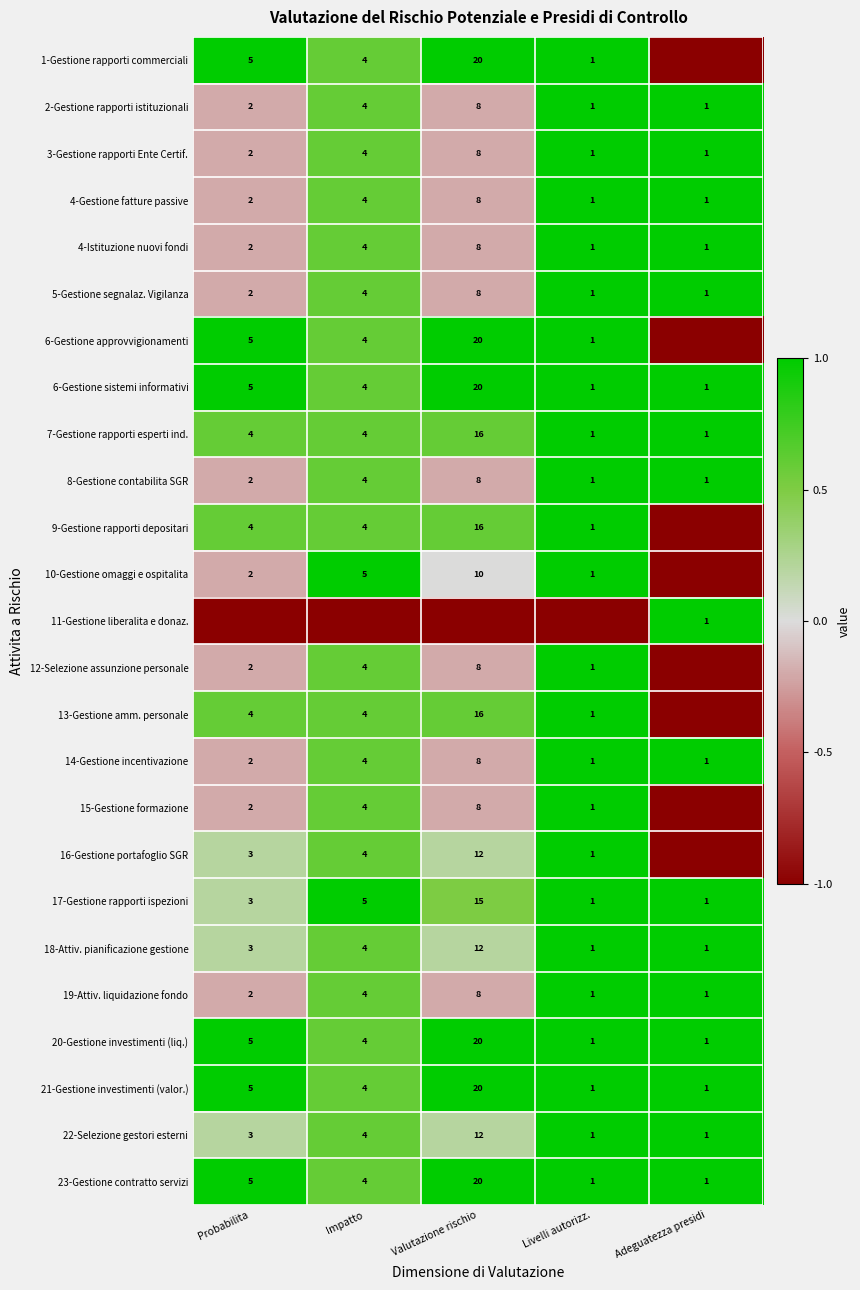

What is the maximum value for 23-Gestione contratto servizi?

20